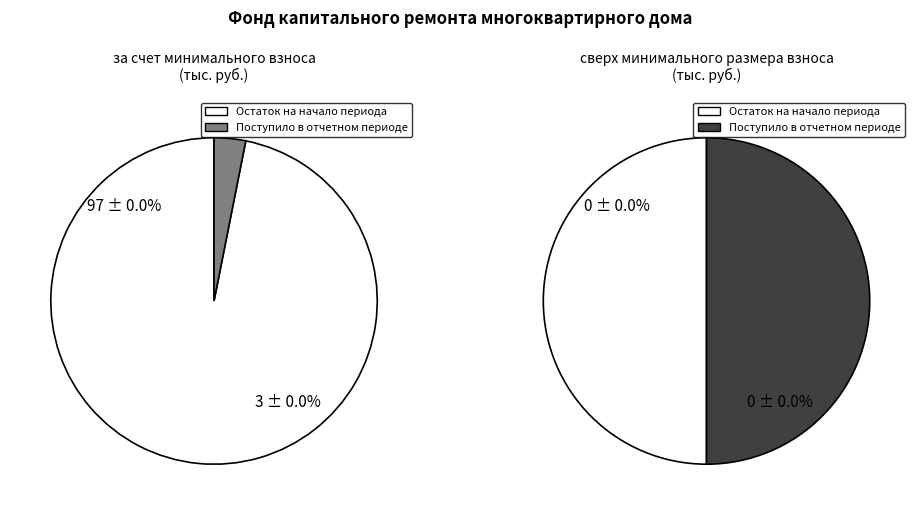

What percentage is the Поступило в отчетном периоде slice, to the nearest percent?

3%